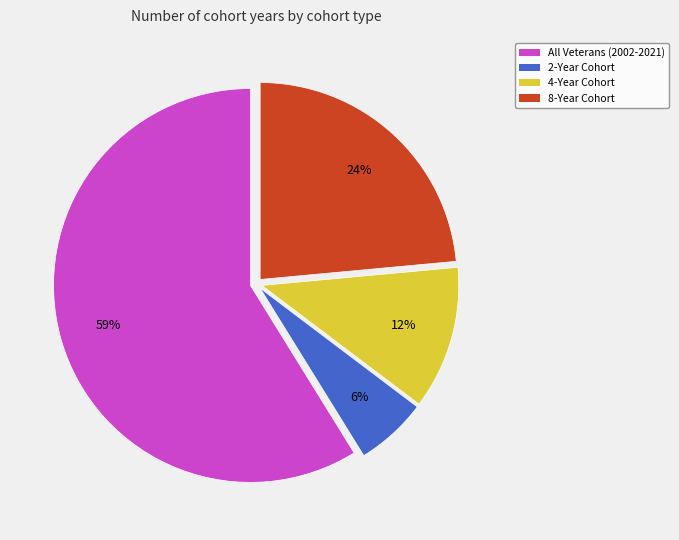

Rank the categories by value from lowest to highest.

2-Year Cohort, 4-Year Cohort, 8-Year Cohort, All Veterans (2002-2021)